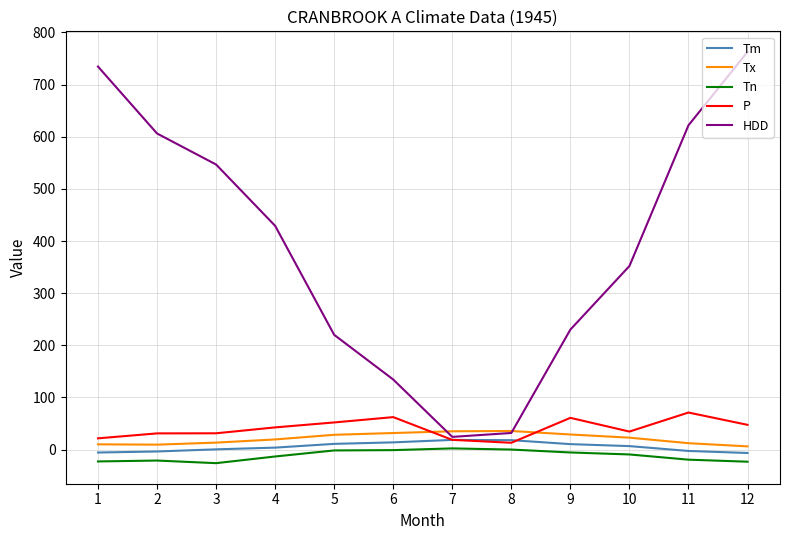

True or false: Tn and HDD cross at least once.

False